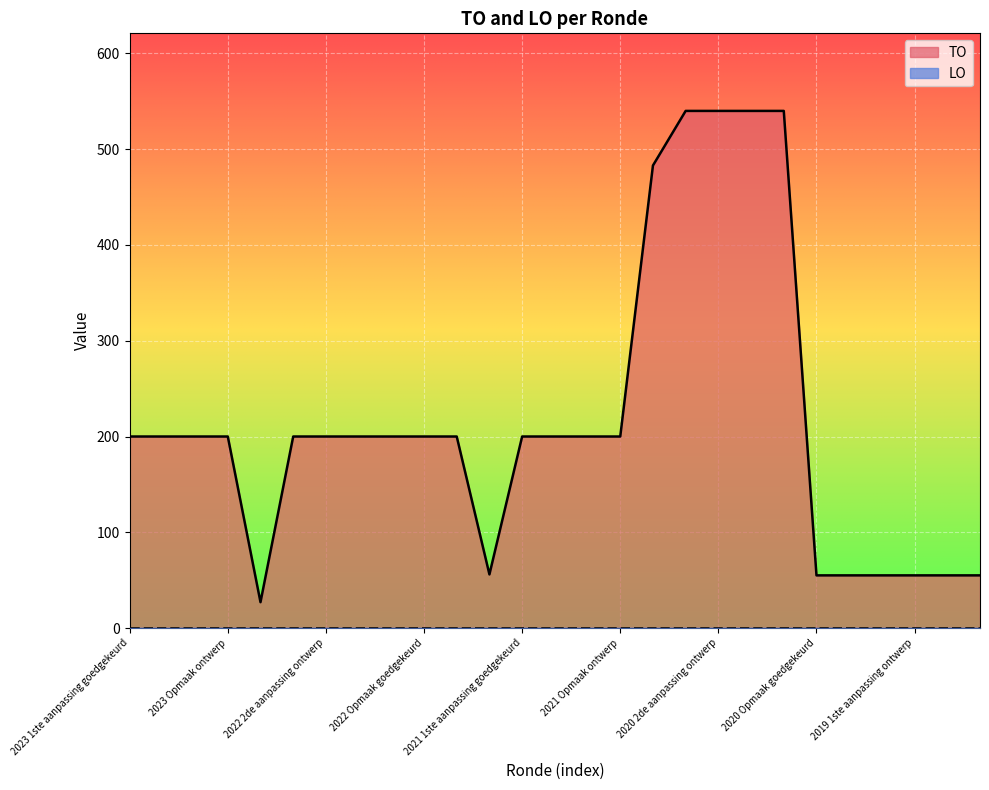

The chart shows a value of 55 at 2020 Opmaak ontwerp. True or false?

True